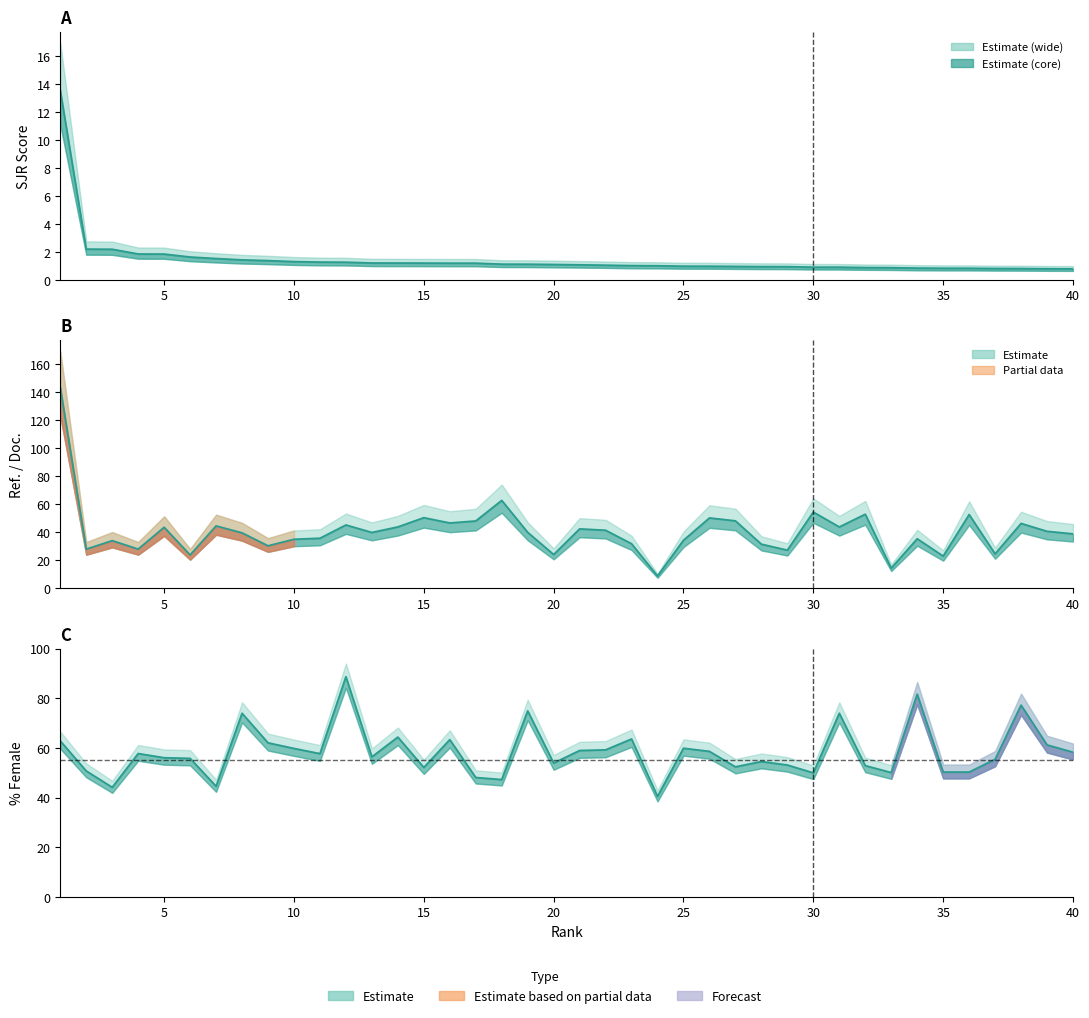

Count the number of categories in the chart.

40